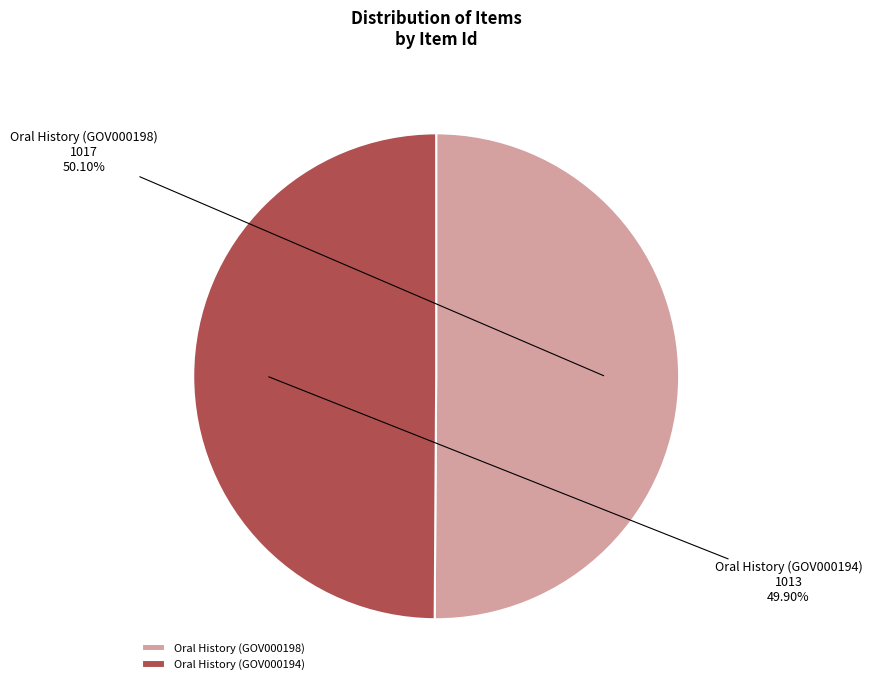

How many slices are in this pie chart?

2